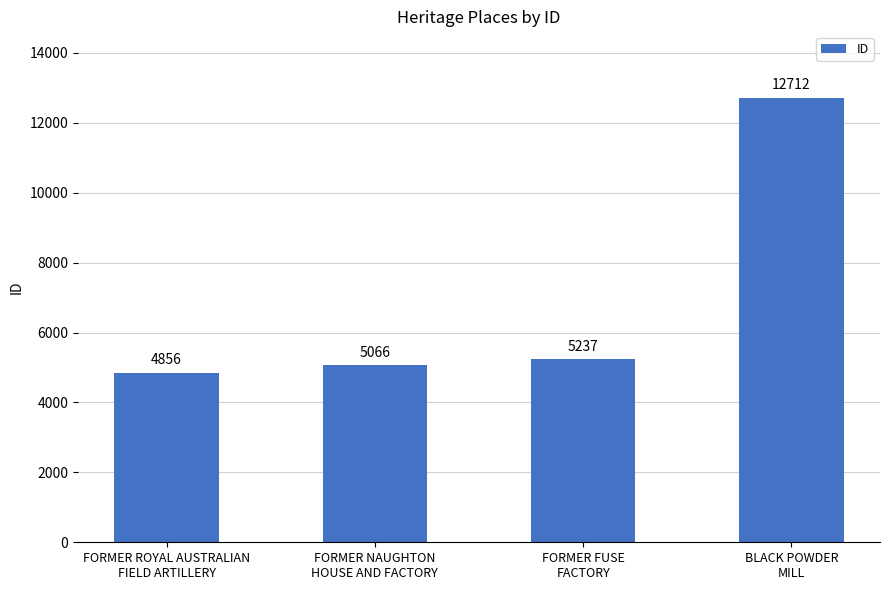

What is the sum of all values?

27871